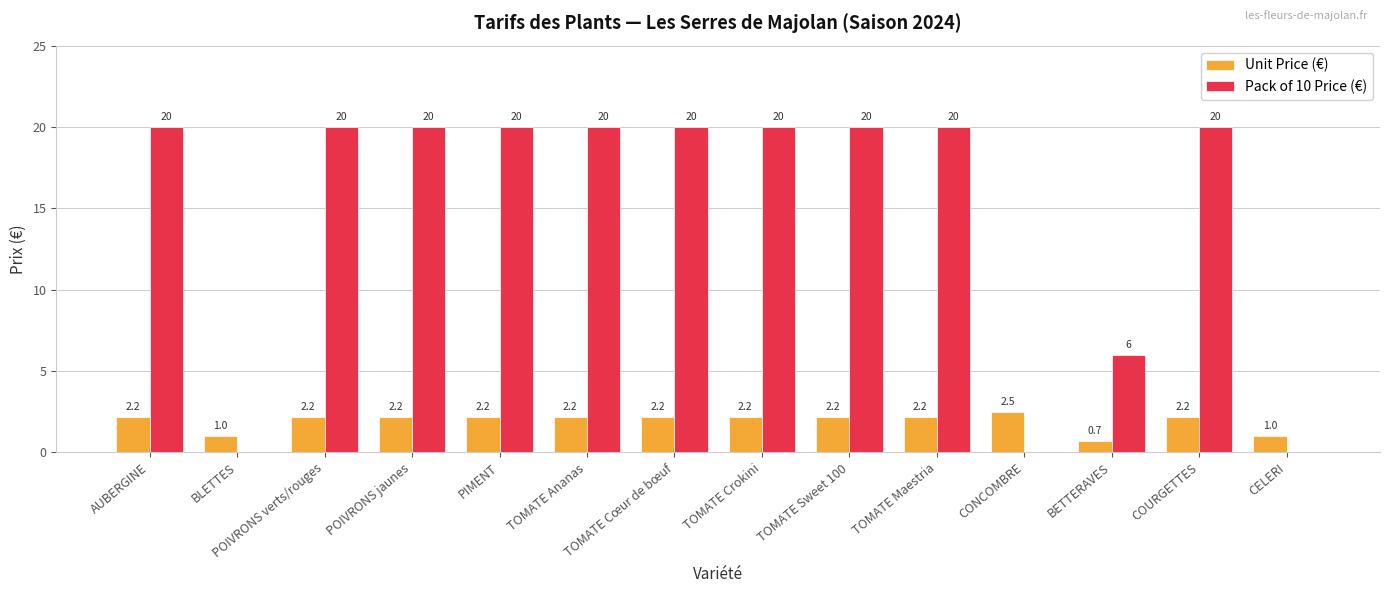

How many series are shown in this chart?

2